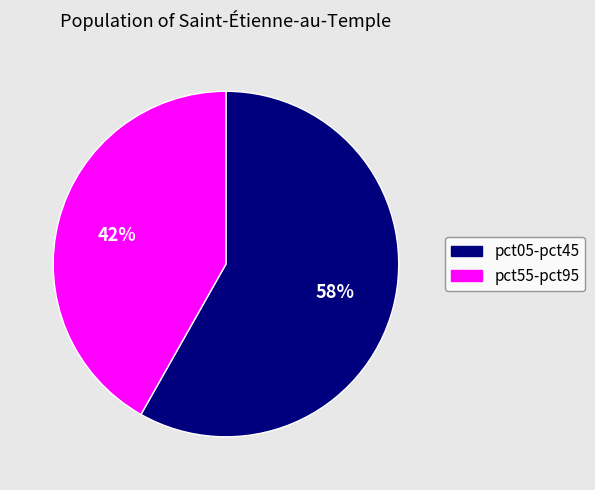

To the nearest percent, what is the difference between the largest and smallest slice percentages?

16%